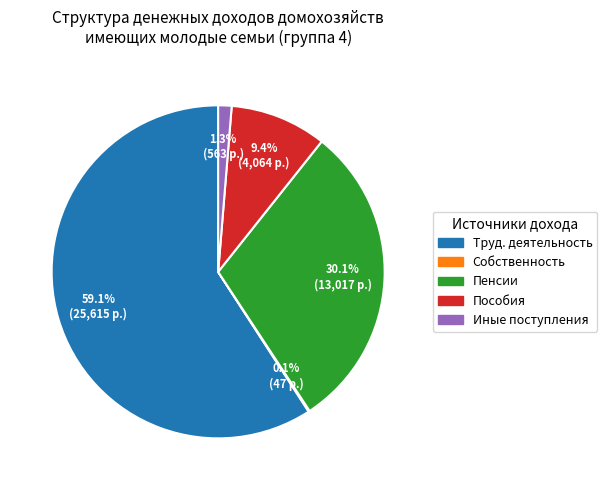

Is there a majority slice in this chart?

Yes